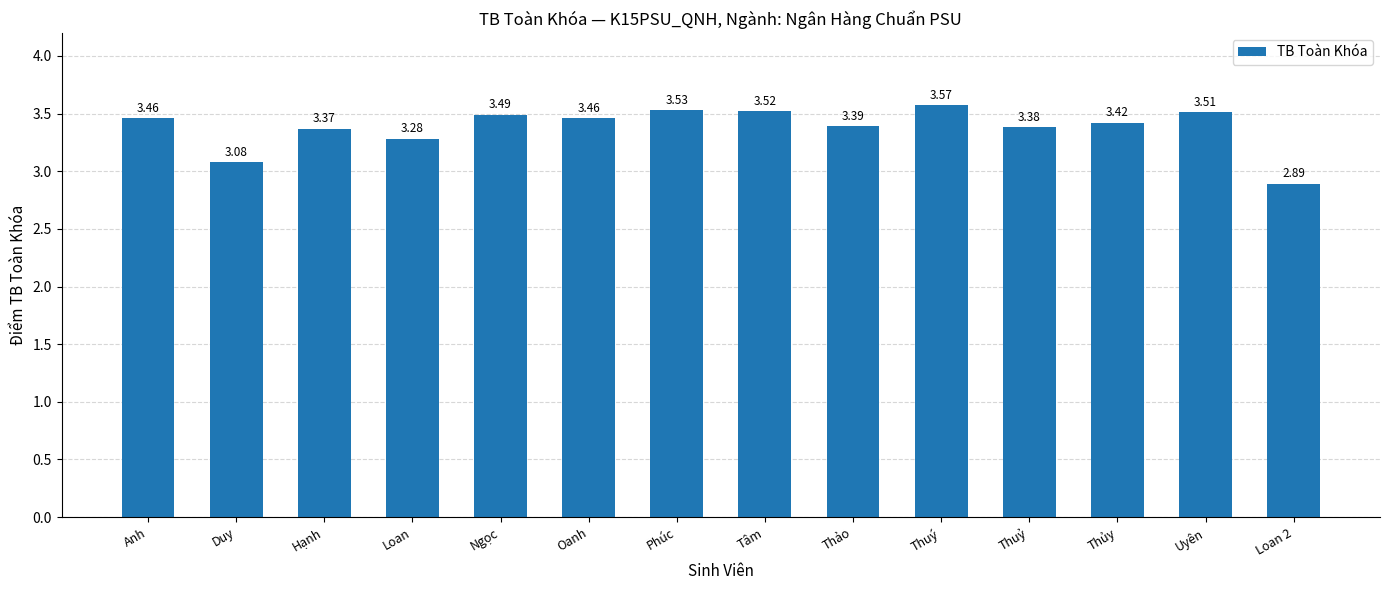

What is the label of the 8th bar from the left?

Tâm